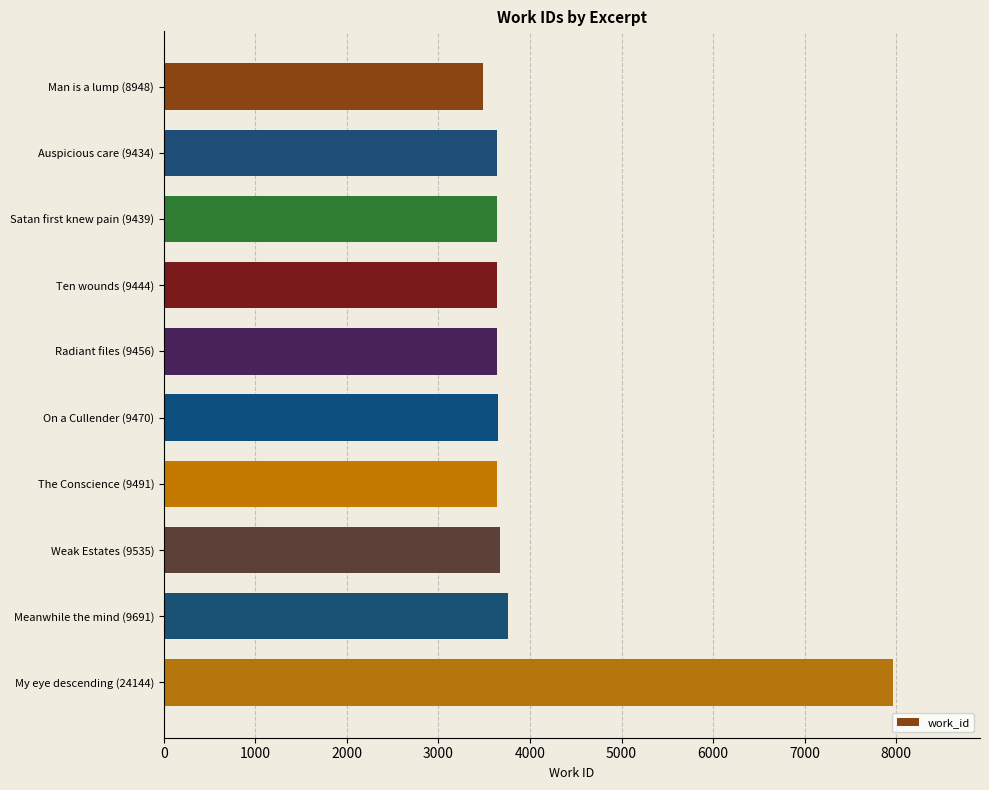

The chart shows a value of 7960 at My eye descending (24144). True or false?

True